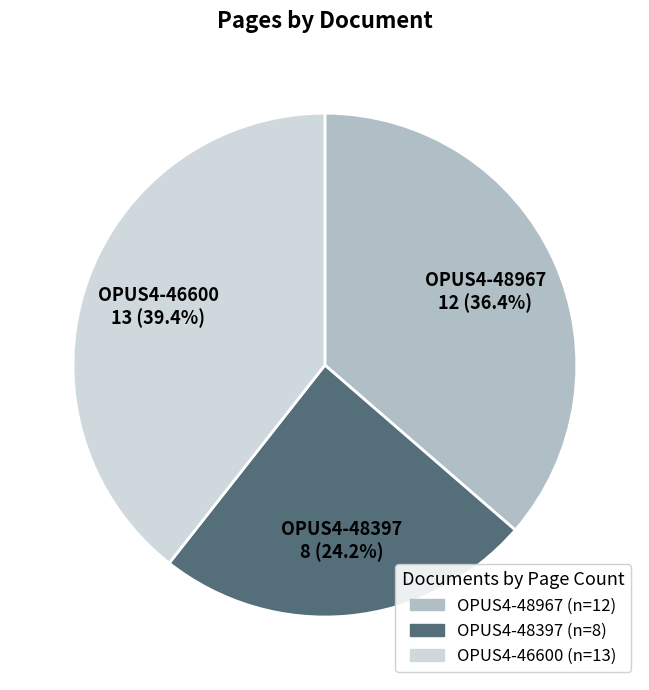

Is there any slice that represents more than half of the pie?

No